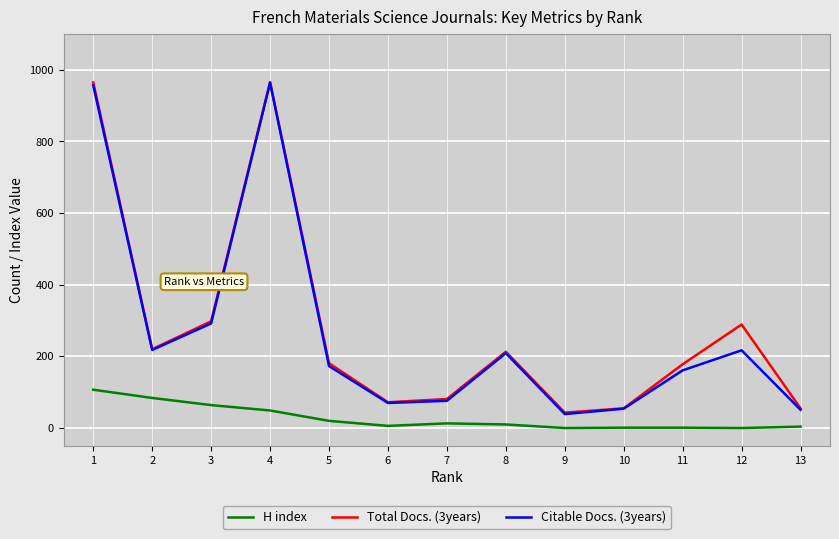

Read the Citable Docs. (3years) value at 11.

161